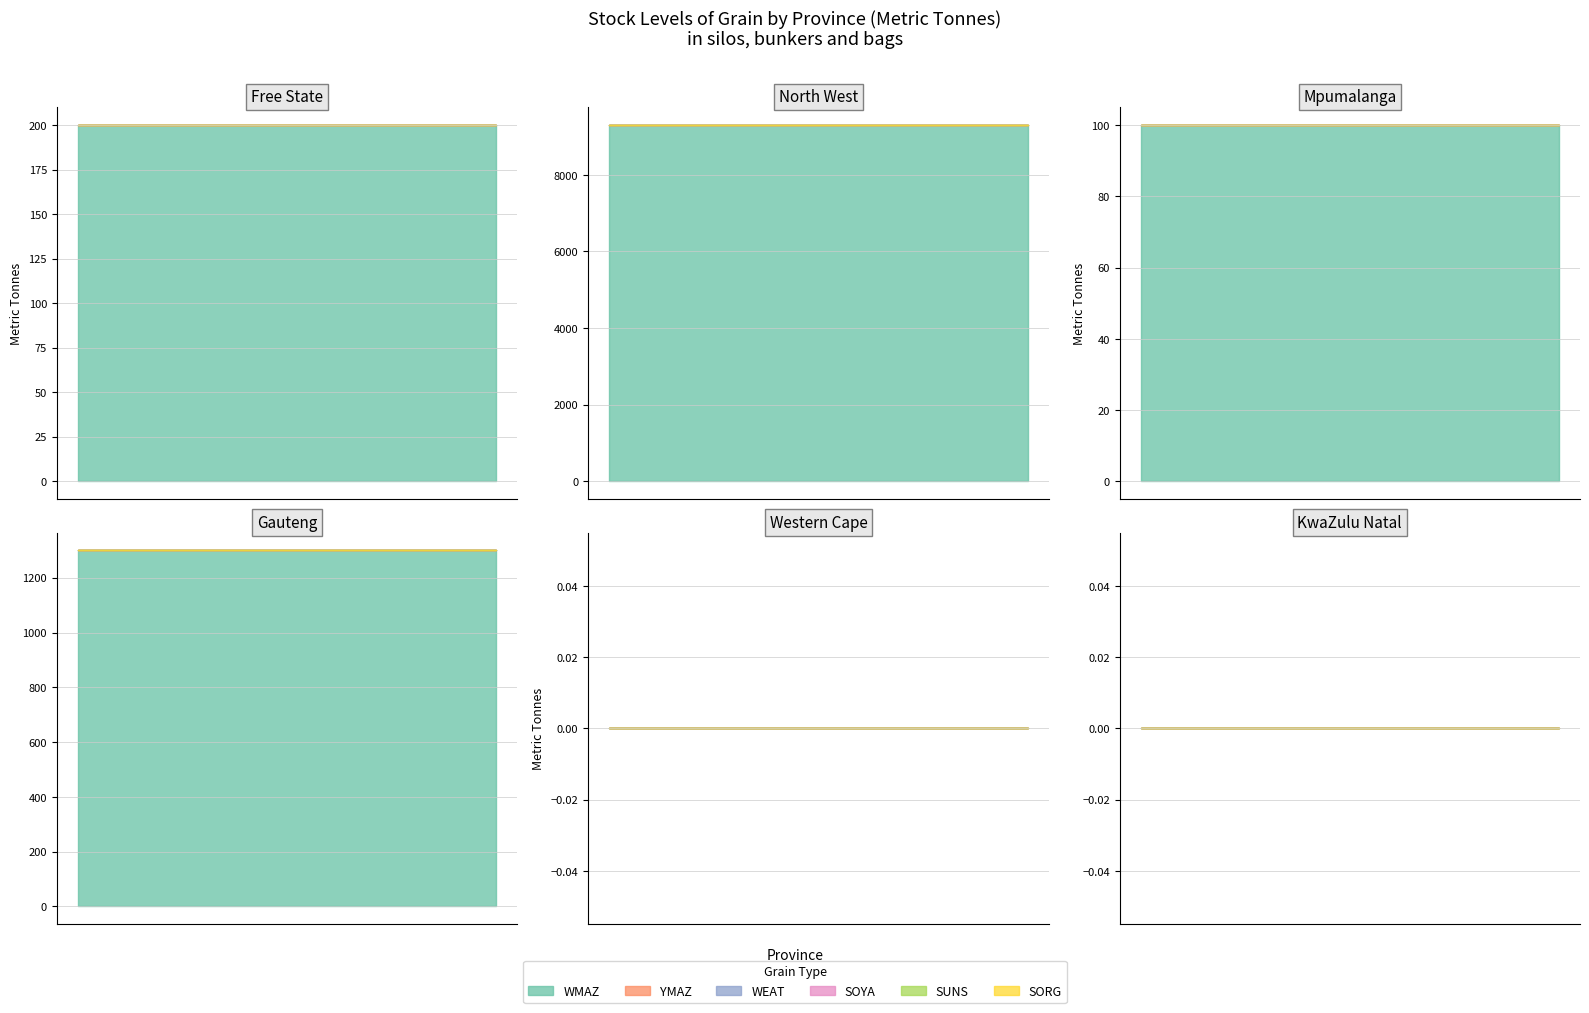

How many lines are shown in the chart?

6